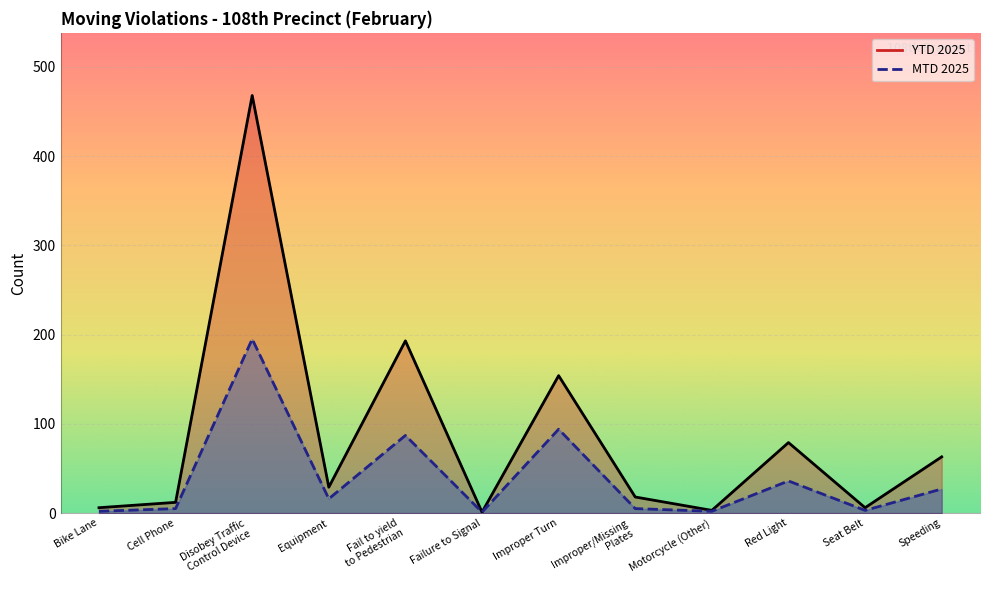

True or false: YTD 2025 line and MTD 2025 line cross at least once.

False